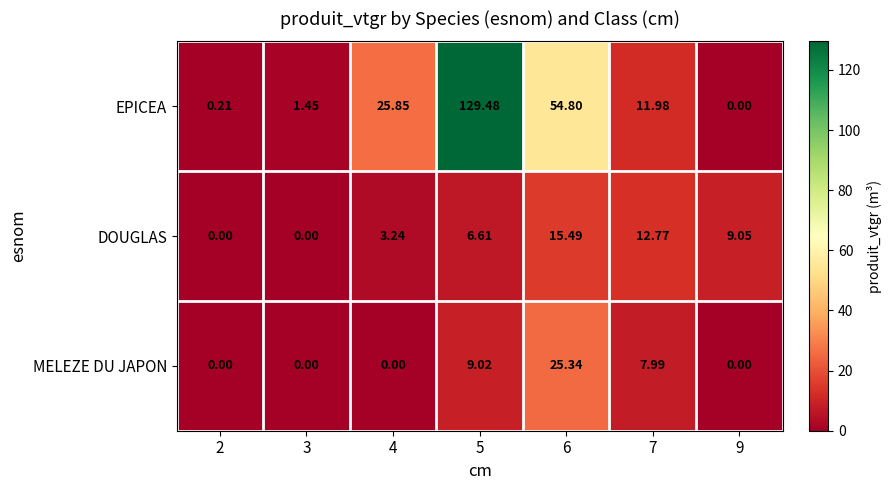

Is the value of EPICEA at 4 greater than the value of DOUGLAS at 2?

Yes